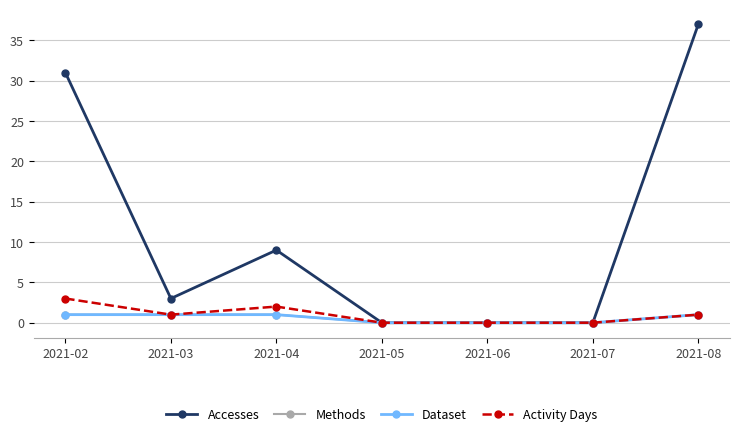

The value of Methods at 2021-02 is 1. True or false?

False